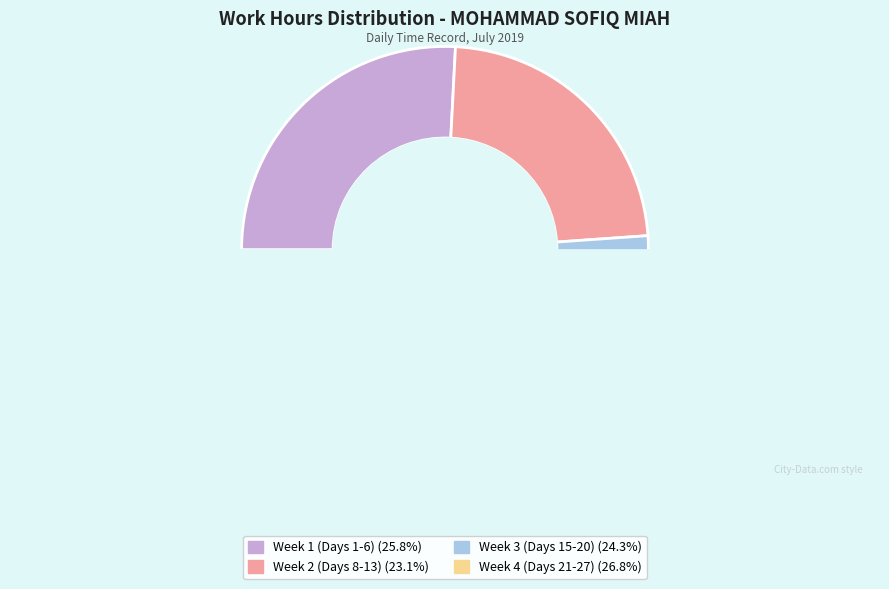

Does Day 21 represent more than half of the total?

No